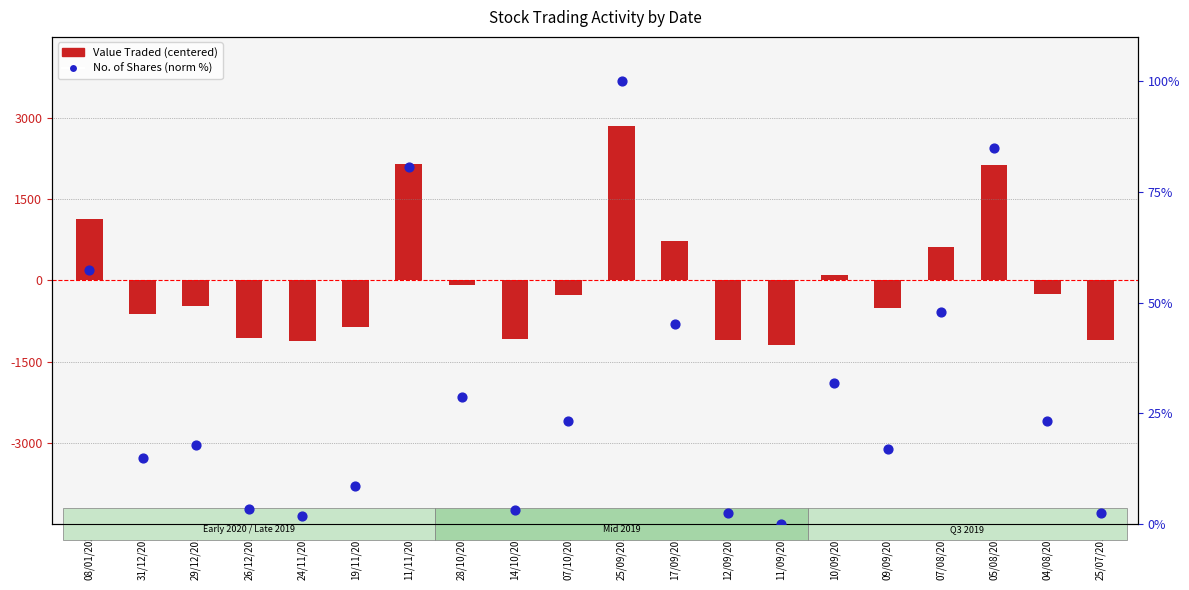

Which series has the widest spread of Y values?

Value Traded (centered)